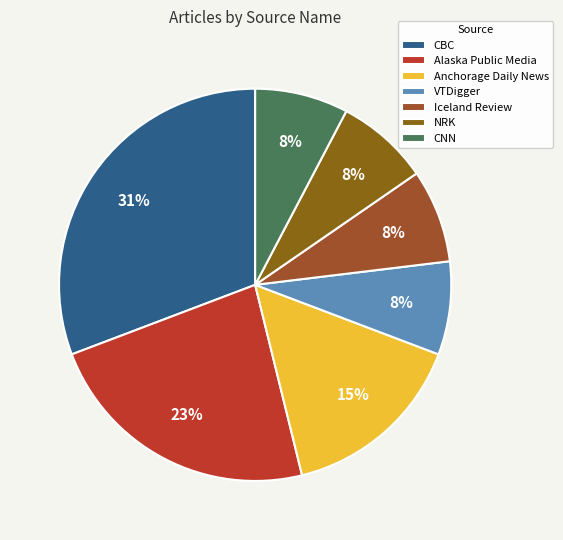

How many segments does this pie chart have?

7